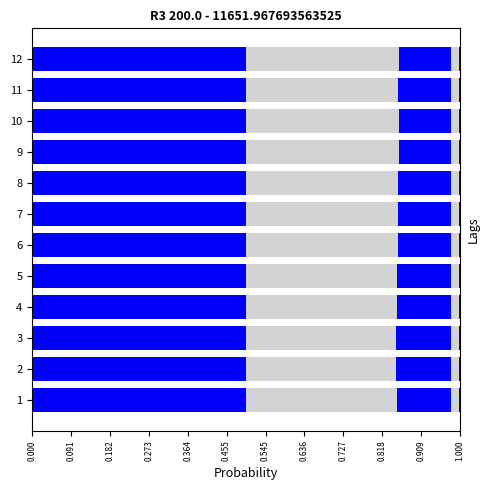

How many distinct data groups are displayed?

6